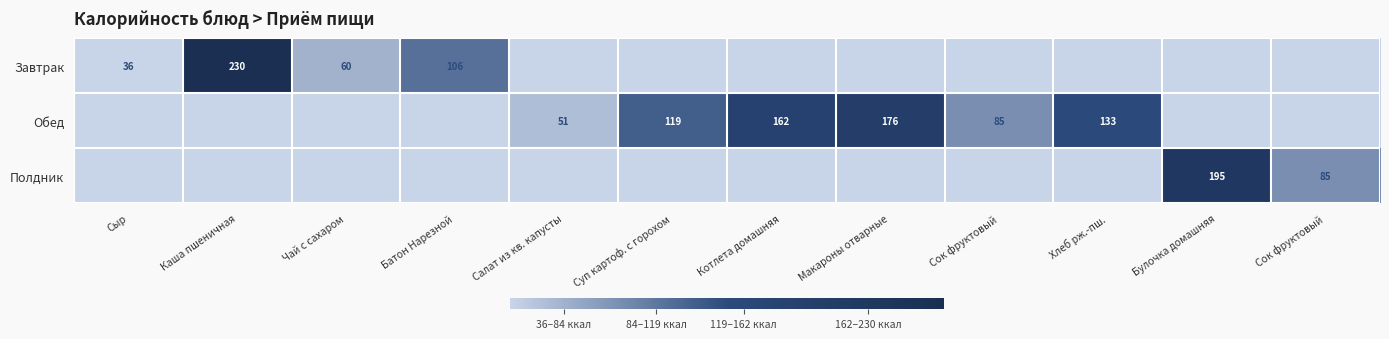

List the series in order of their overall mean, highest first.

Обед, Завтрак, Полдник